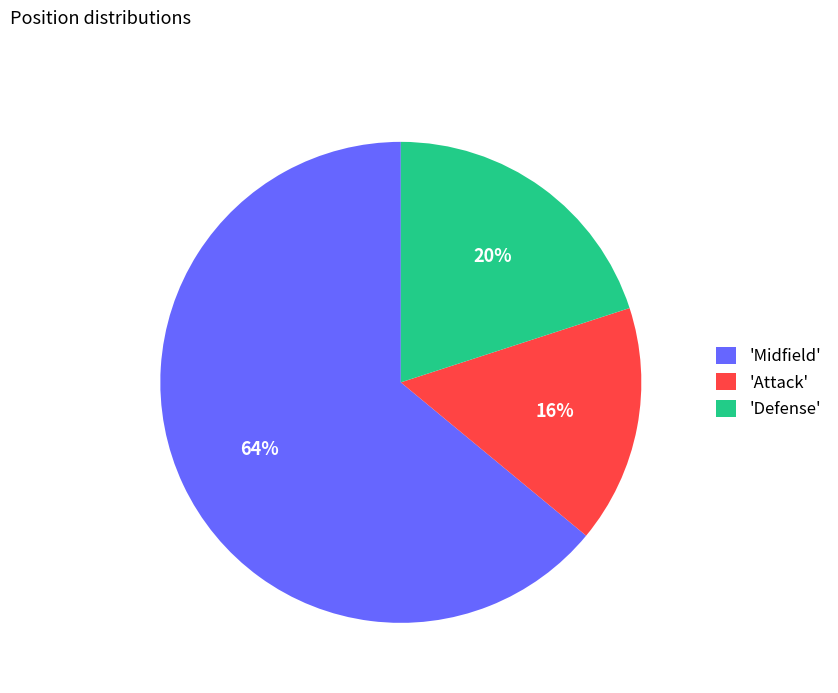

To the nearest percent, what is the difference between the largest and smallest slice percentages?

48%